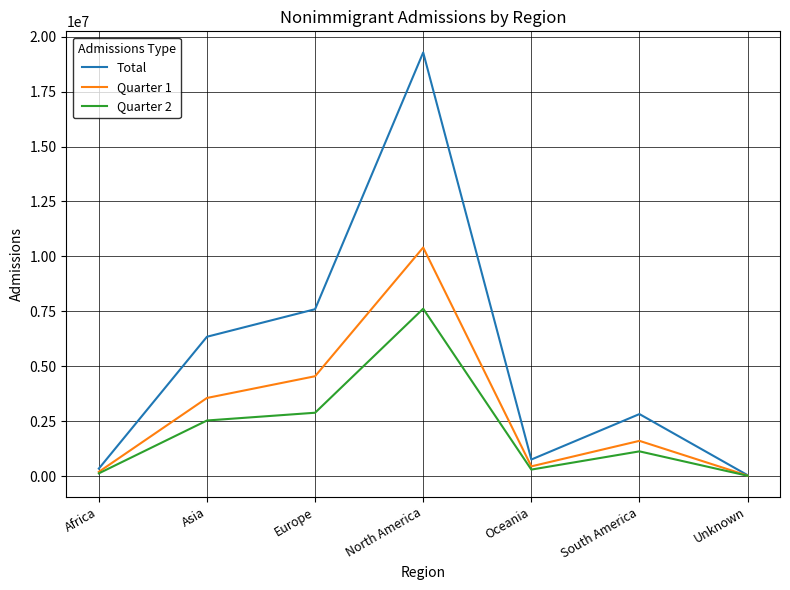

Which series has the largest total across all categories?

Total